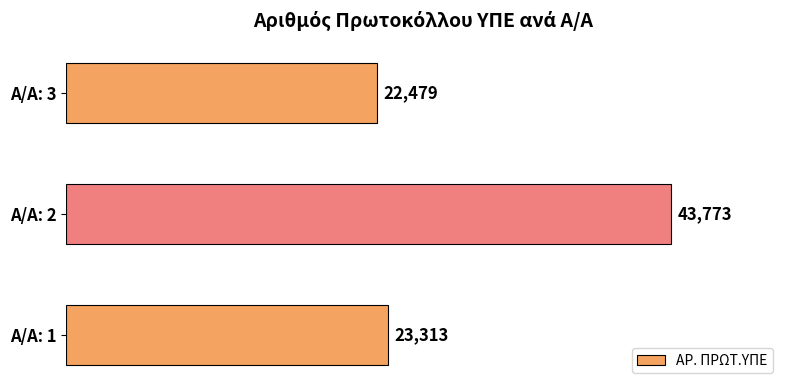

List the labels in order of value, smallest first.

Α/Α: 3, Α/Α: 1, Α/Α: 2